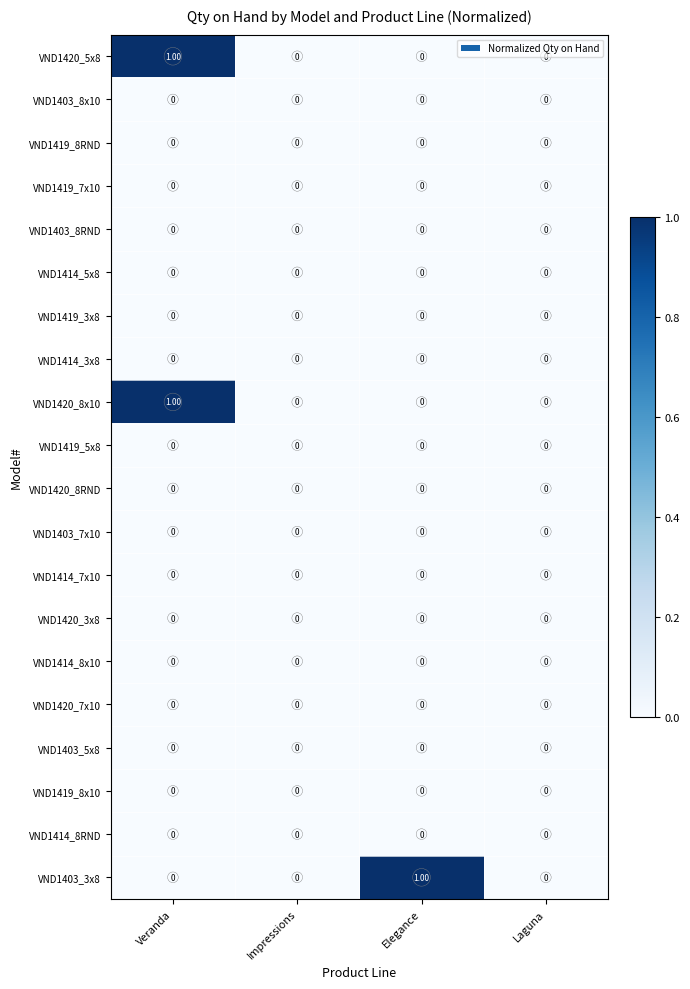

At which category is the sum across all series the highest?

Veranda